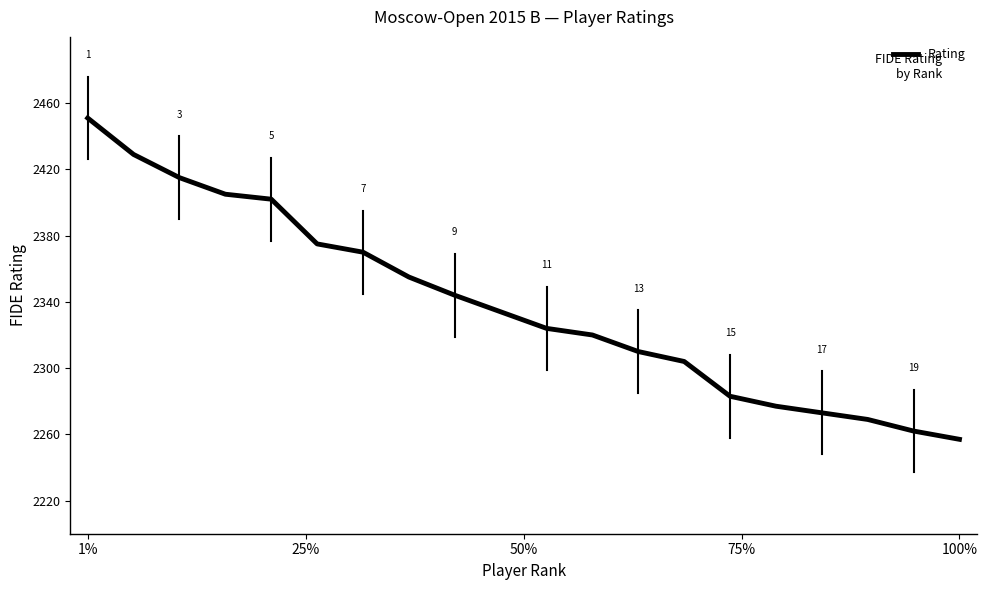

What is the difference between the maximum and minimum values?

194